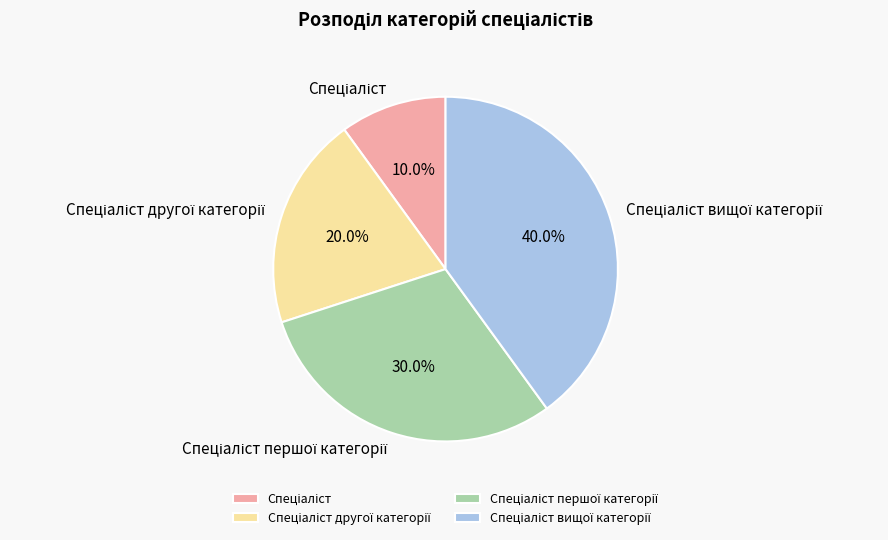

Does any single category account for the majority?

No